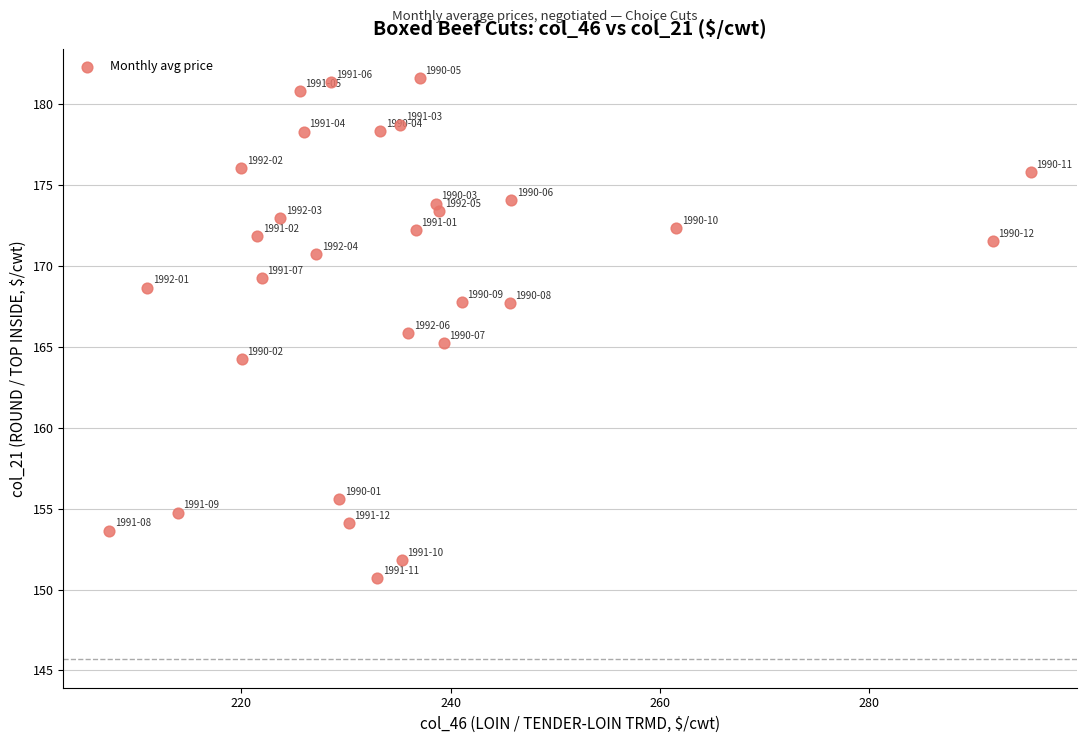

What is the range of Y values (max minus min)?

30.9